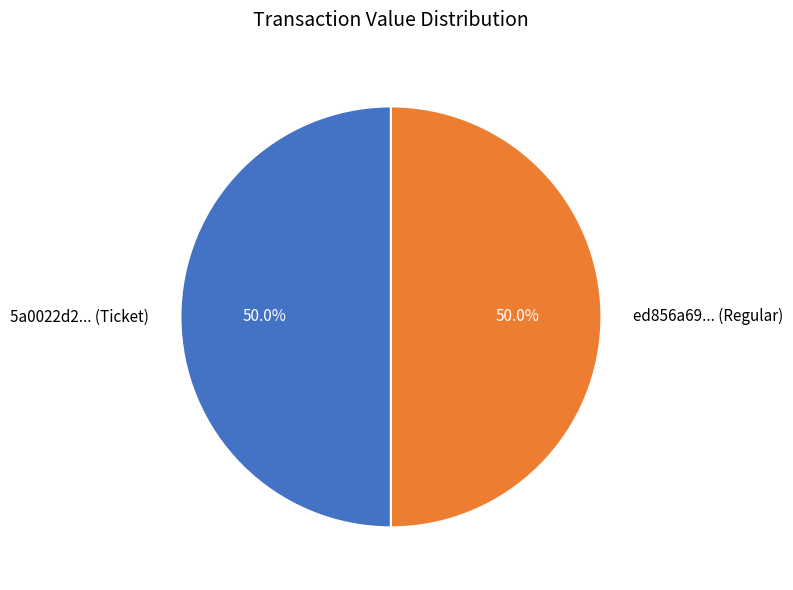

What portion of the pie excludes 5a0022d2... (Ticket)?

50.0%